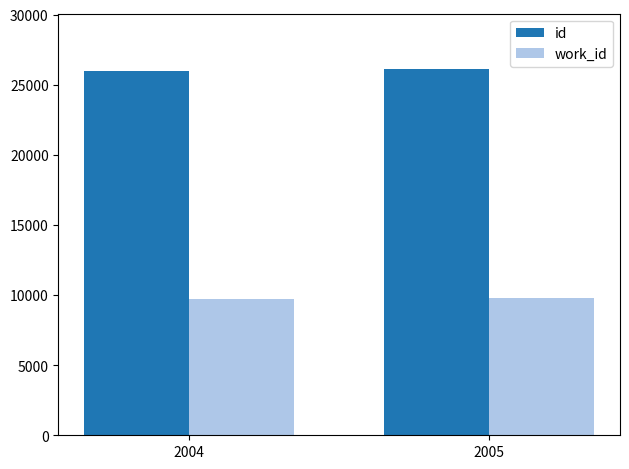

At 2005, list the series in order from largest to smallest.

id, work_id